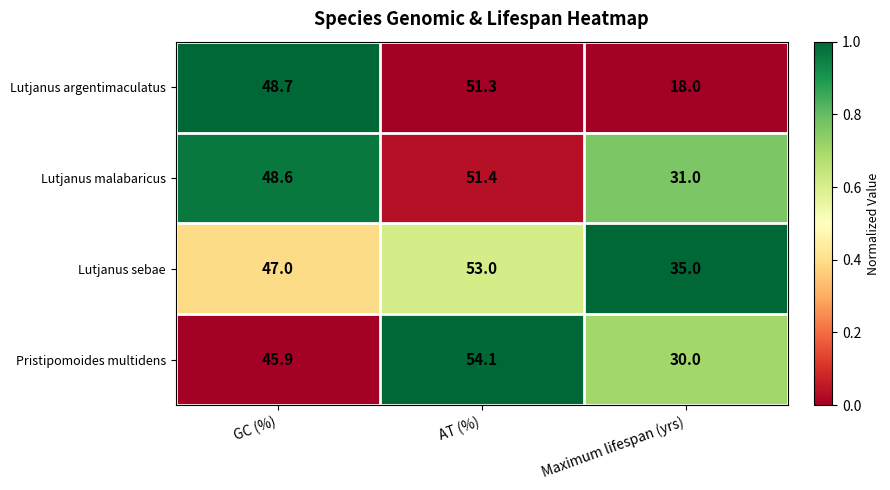

What is the difference between the highest and lowest values at Maximum lifespan (yrs)?

17.0